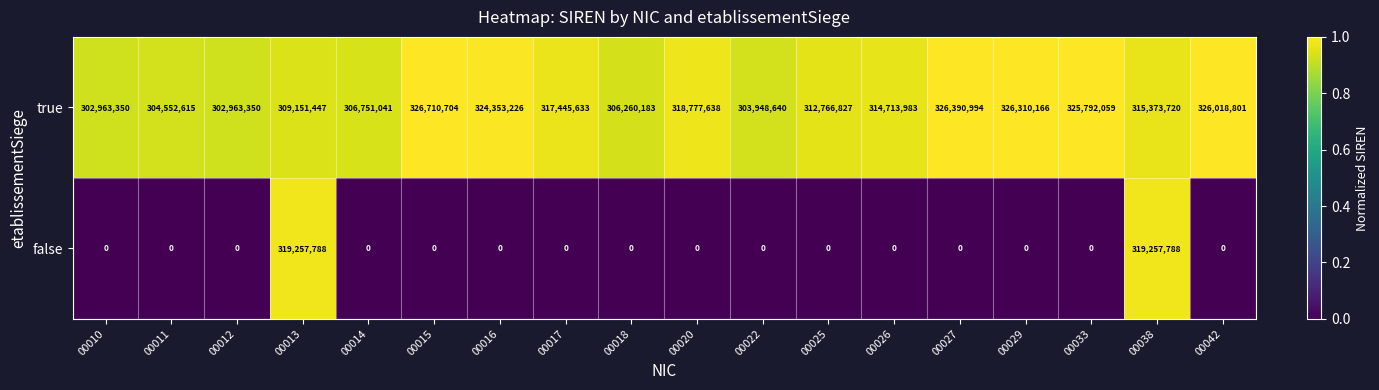

What is the sum of all false values?

638515576